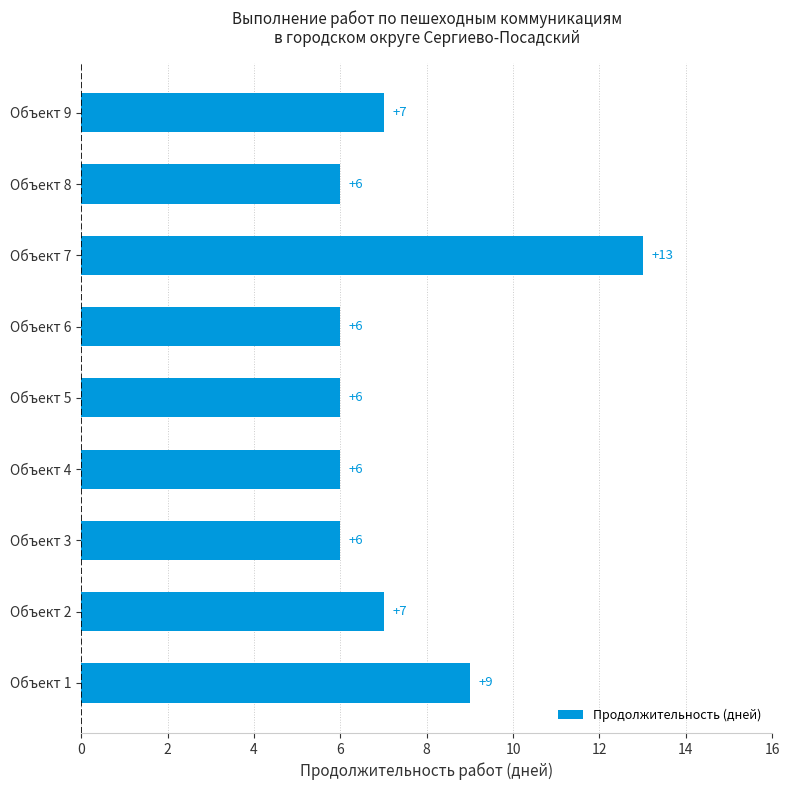

How many values are between 6 and 7?

7